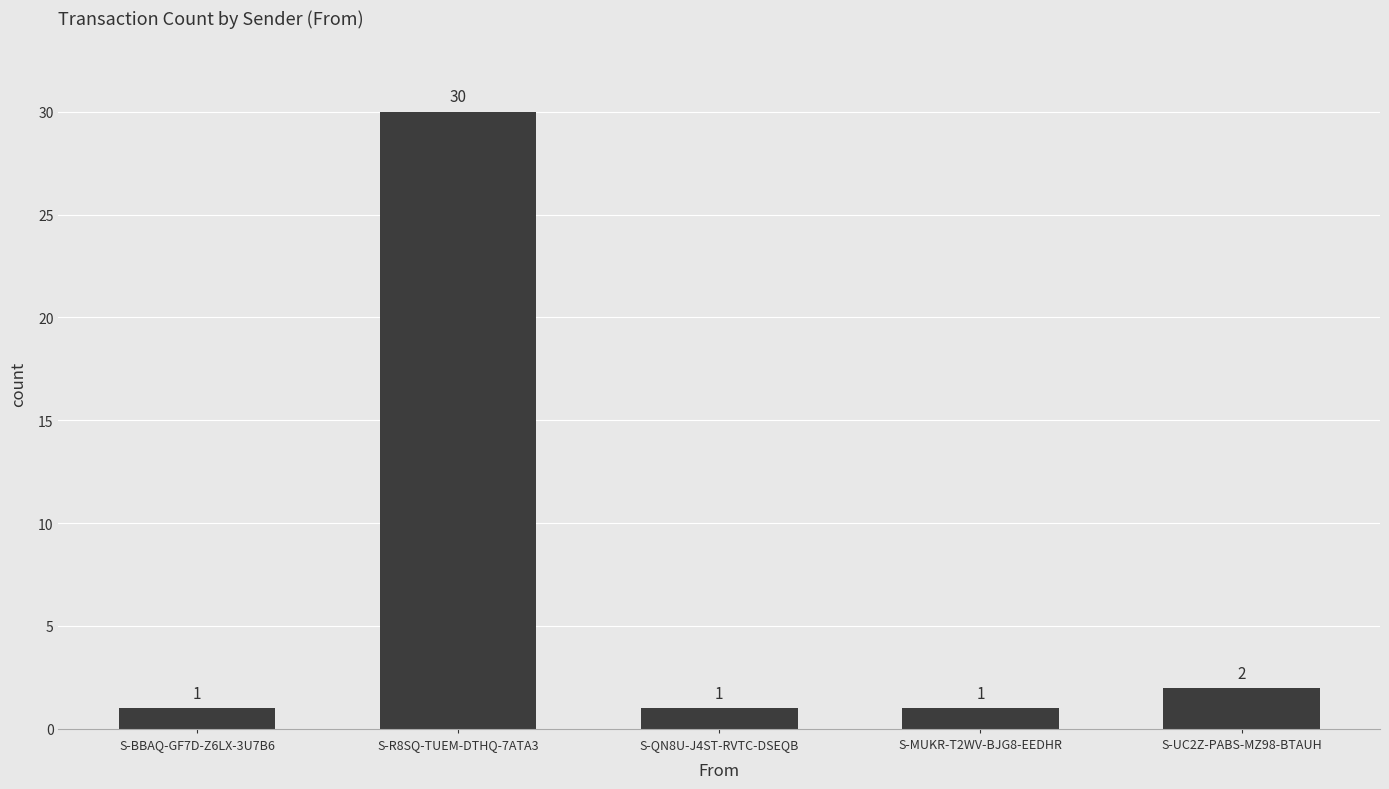

Which has a higher value, S-UC2Z-PABS-MZ98-BTAUH or S-R8SQ-TUEM-DTHQ-7ATA3?

S-R8SQ-TUEM-DTHQ-7ATA3